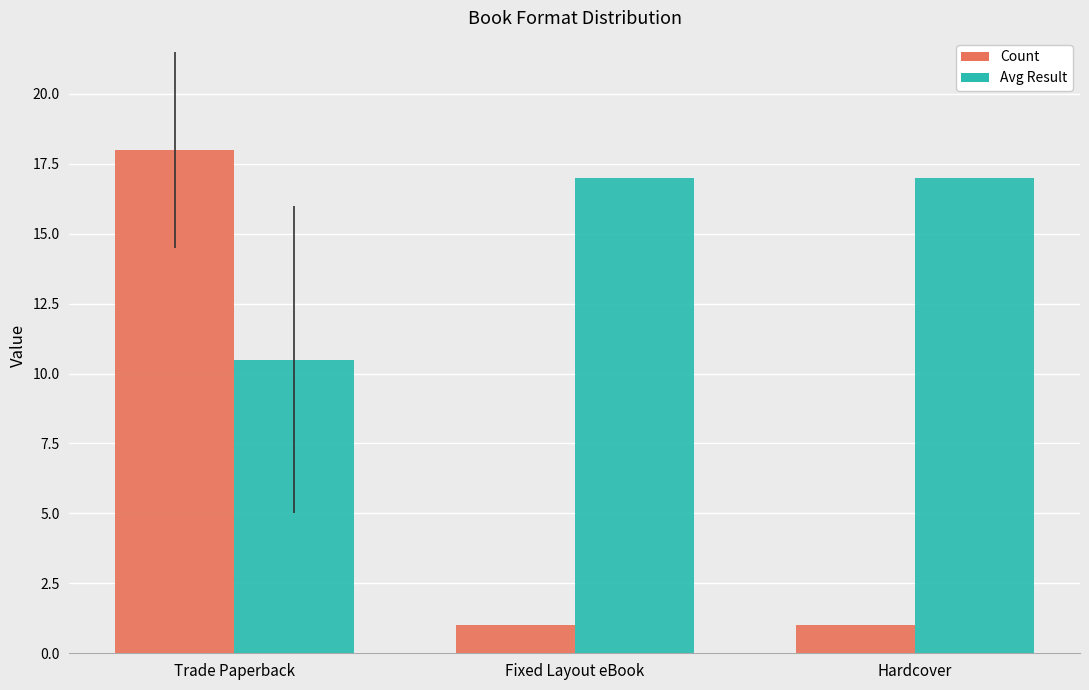

List the series in order of their overall mean, lowest first.

Count, Avg Result